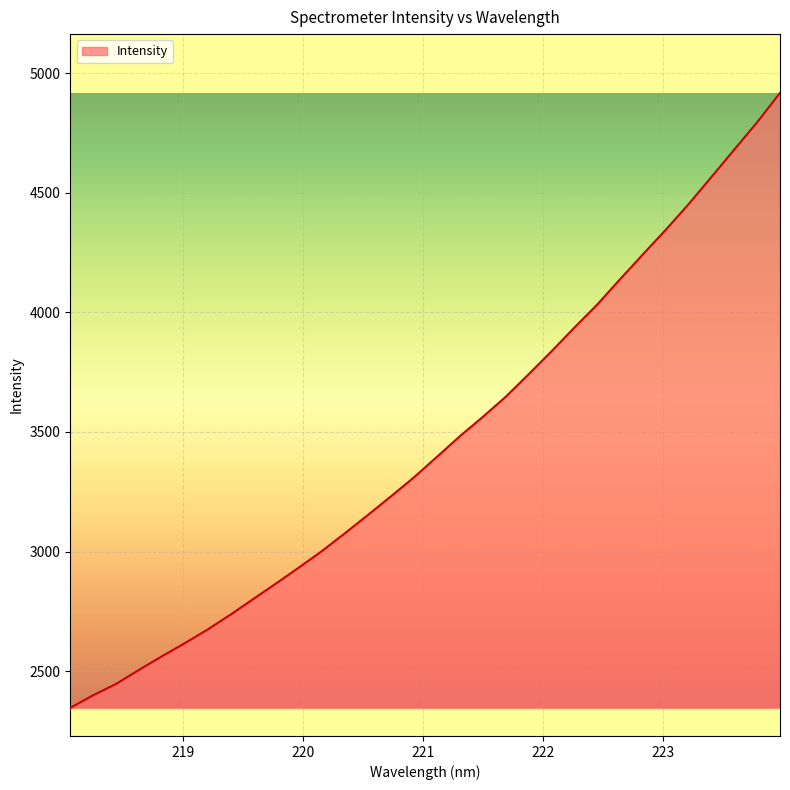

What is the maximum value shown in the chart?

4917.7